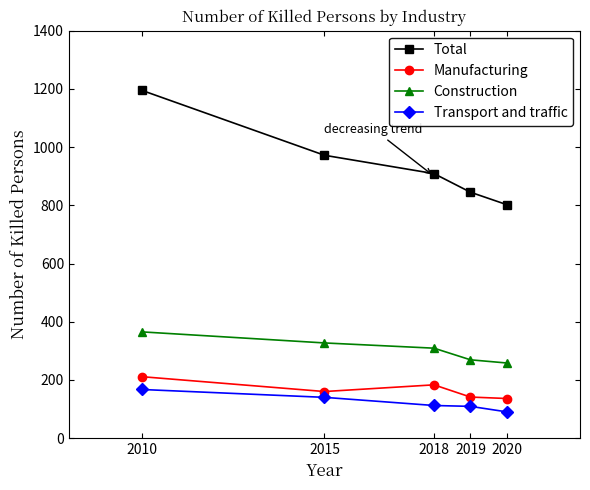

What is the value of the Total point at the 5th from the left?

802